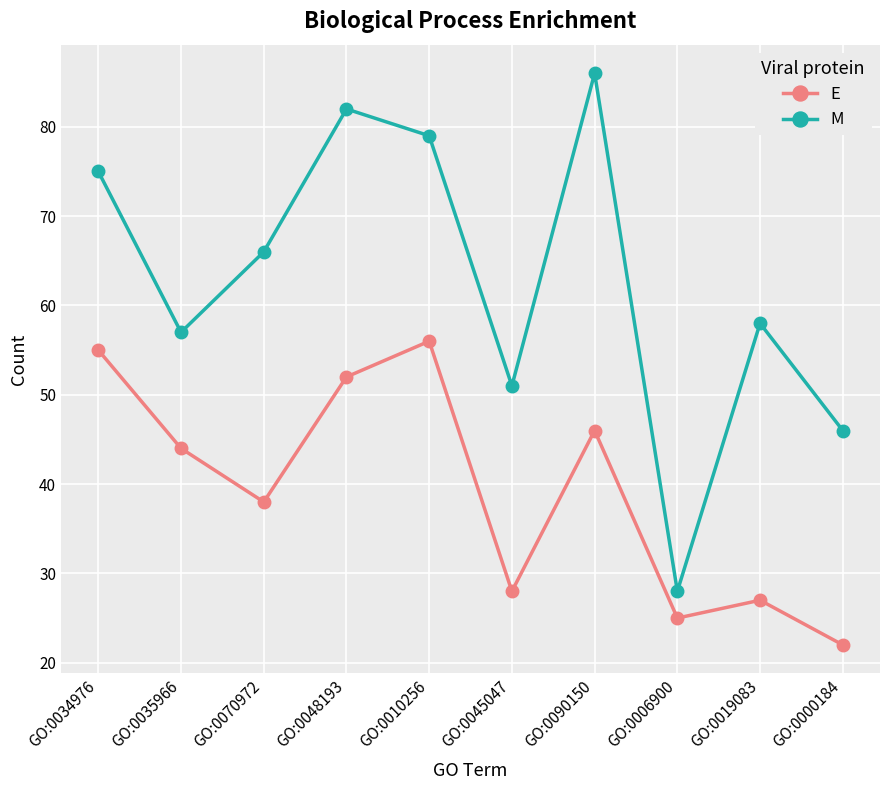

True or false: M has a value of 75 at GO:0034976.

True